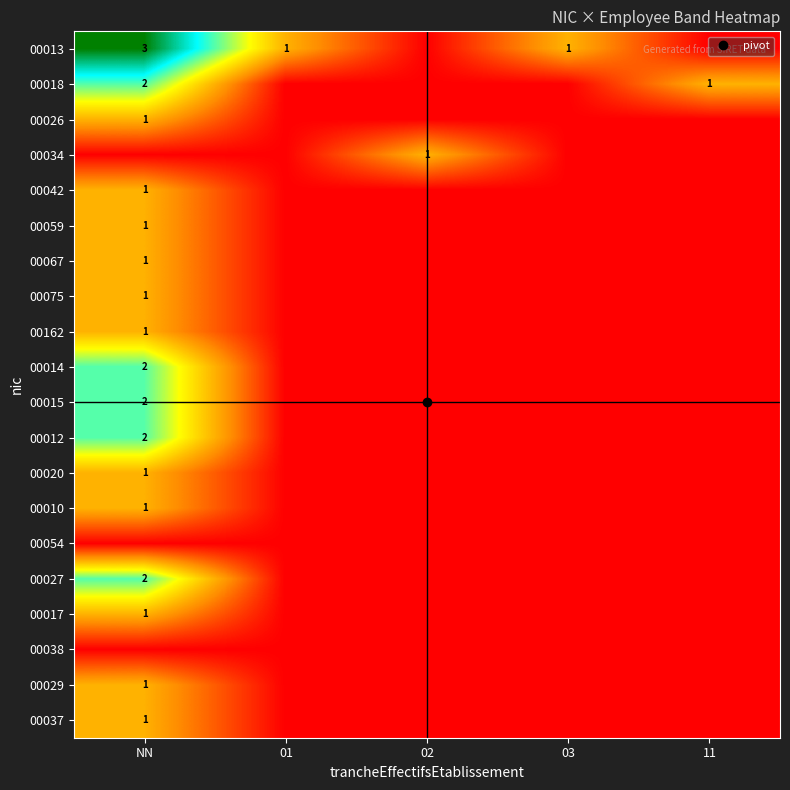

Count the number of categories in the chart.

5